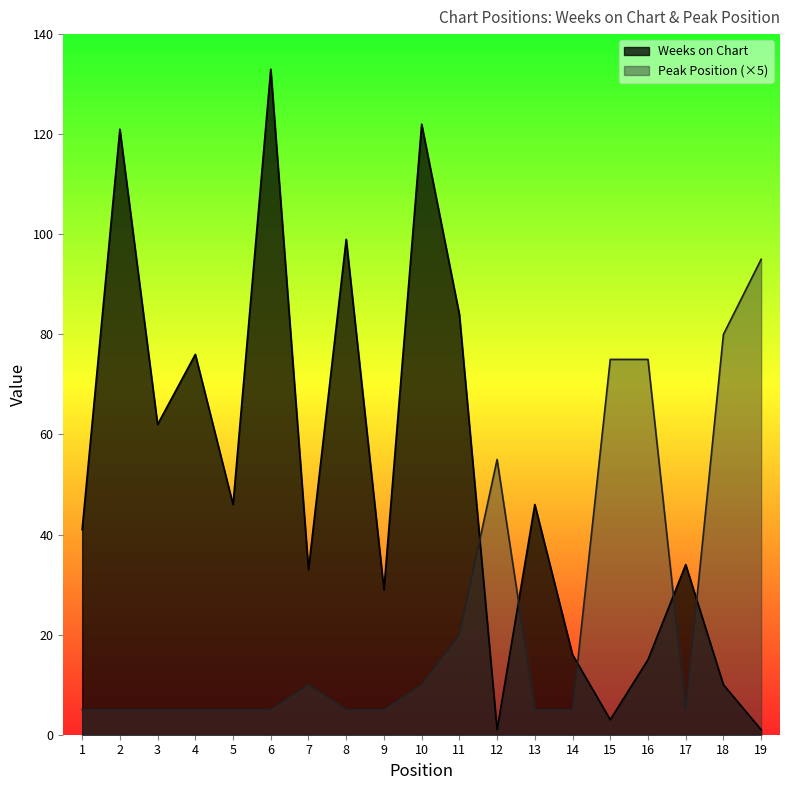

Reading right to left, list all the values displayed in this chart.

Weeks on Chart: 19=1	18=10	17=34	16=15	15=3	14=16	13=46	12=1	11=84	10=122	9=29	8=99	7=33	6=133	5=46	4=76	3=62	2=121	1=41
Peak Position: 19=95	18=80	17=5	16=75	15=75	14=5	13=5	12=55	11=20	10=10	9=5	8=5	7=10	6=5	5=5	4=5	3=5	2=5	1=5